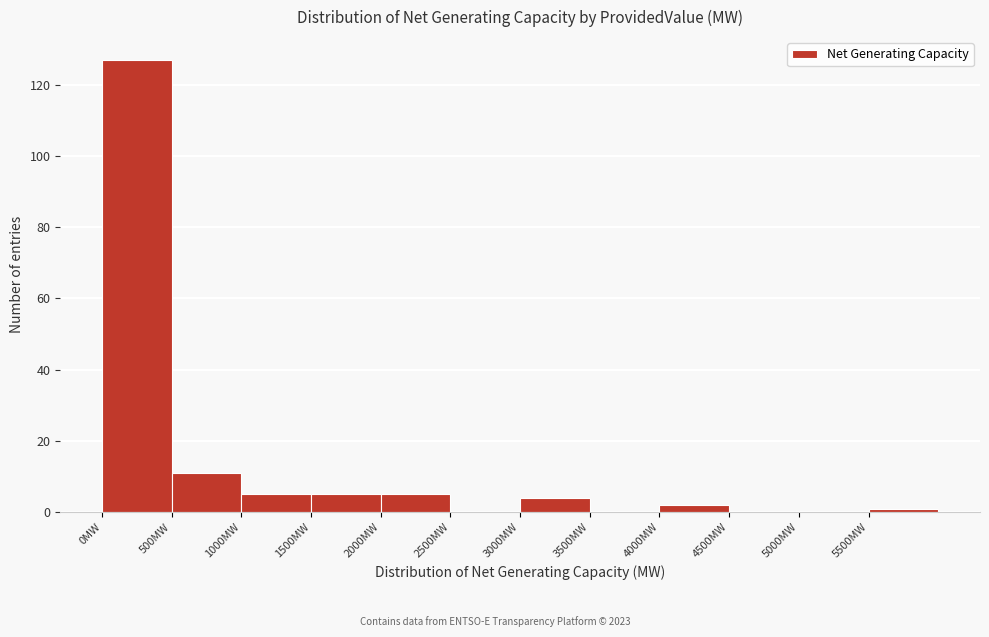

Over which range of the x-axis is the bar tallest?

0 to 500